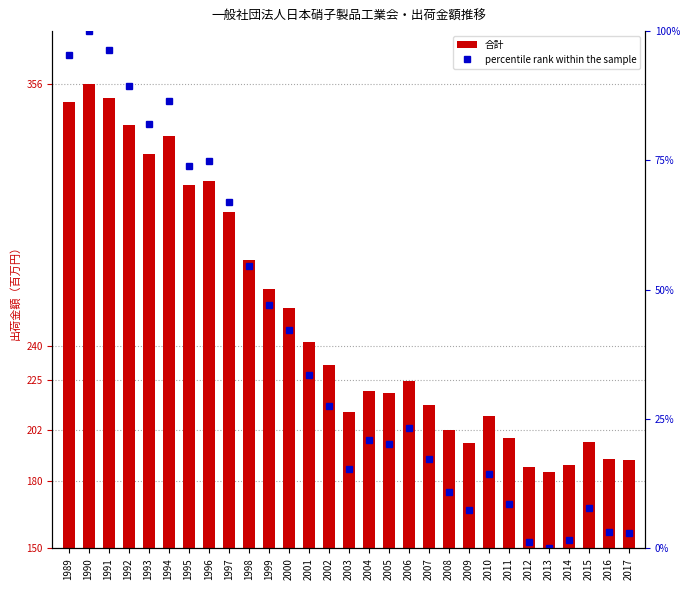

At which category is the sum across all series the highest?

1990